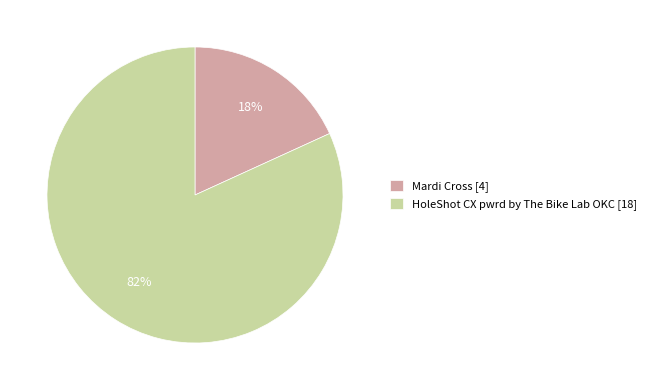

What is the largest slice in the pie chart?

HoleShot CX pwrd by The Bike Lab OKC